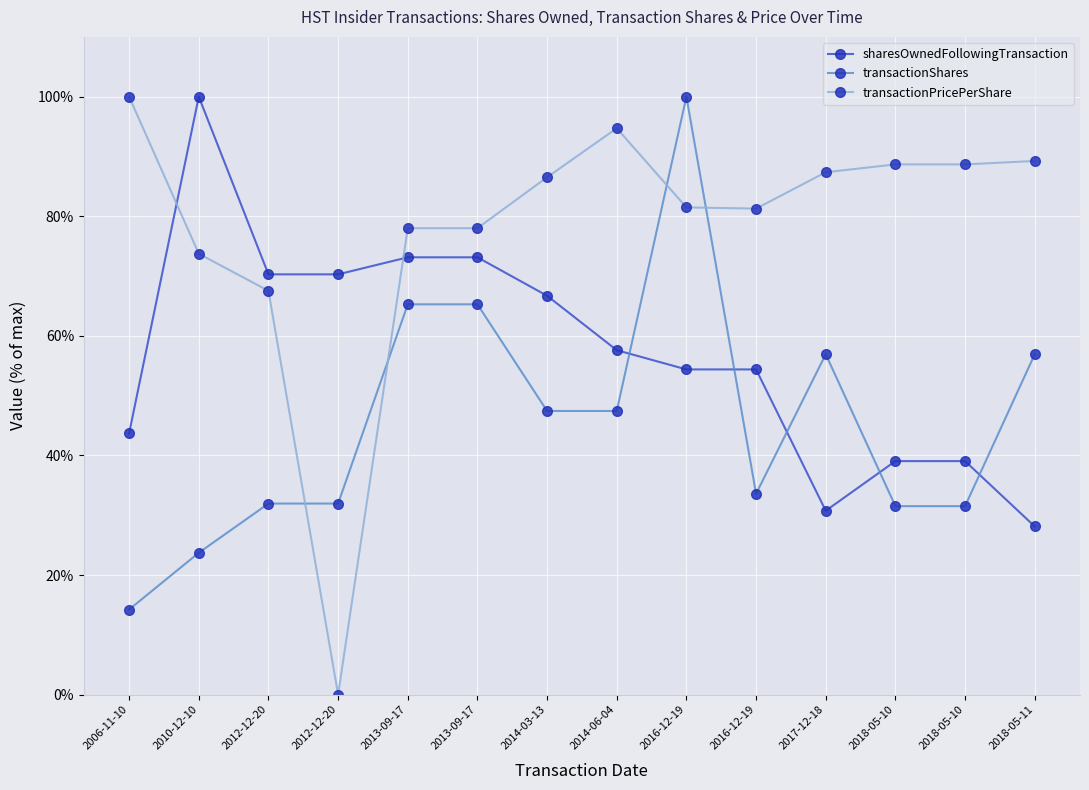

Which series has the largest range (max minus min)?

transactionPricePerShare